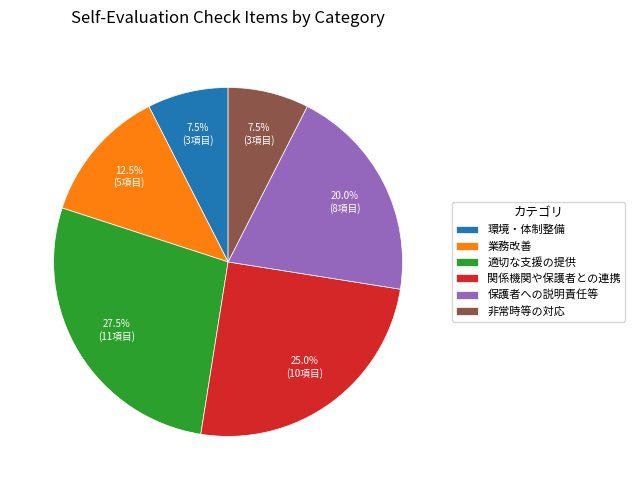

Is there a majority slice in this chart?

No